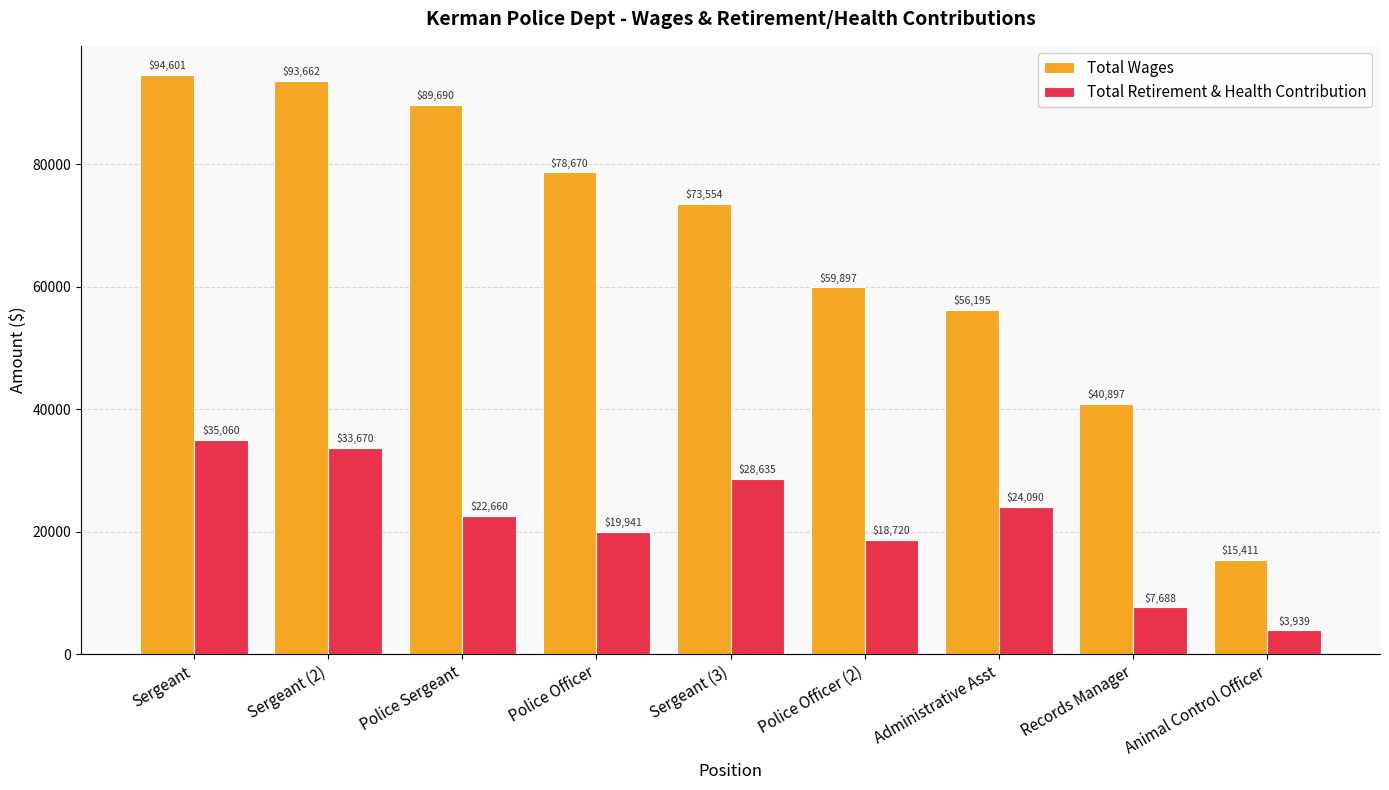

What is the difference between the Total Wages values at Animal Control Officer and Sergeant?

79190